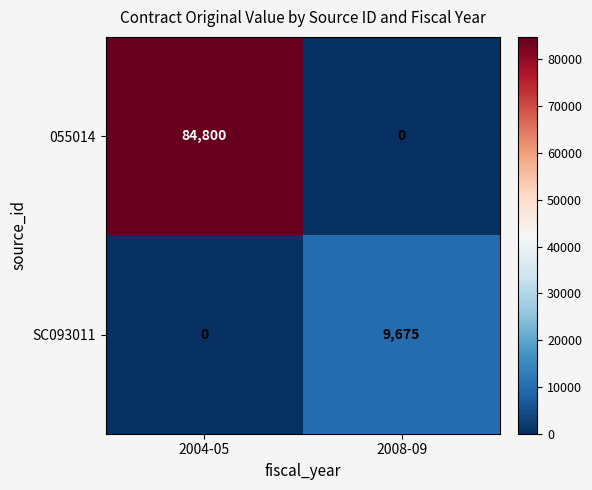

What is the maximum value for 055014?

84800